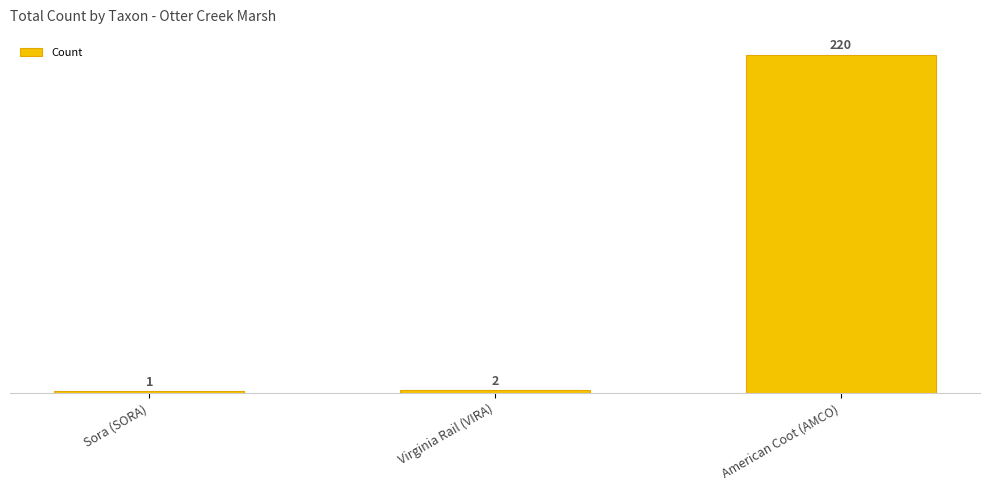

Reading right to left, transcribe all the data shown in this chart.

220	2	1